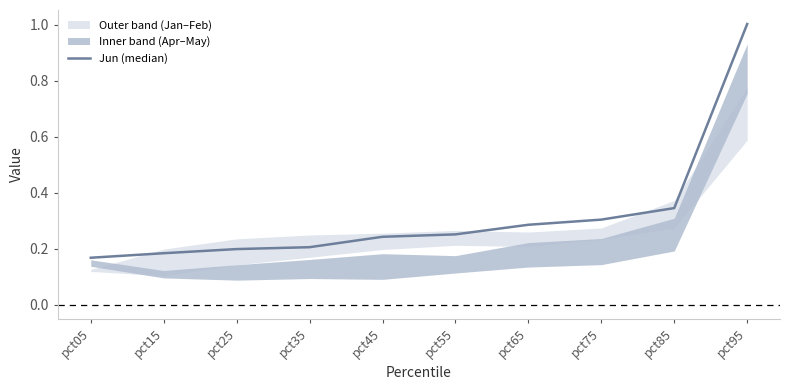

Reading left to right, extract all data points from this chart.

pct05=0.2	pct15=0.2	pct25=0.2	pct35=0.2	pct45=0.2	pct55=0.3	pct65=0.3	pct75=0.3	pct85=0.3	pct95=1.0